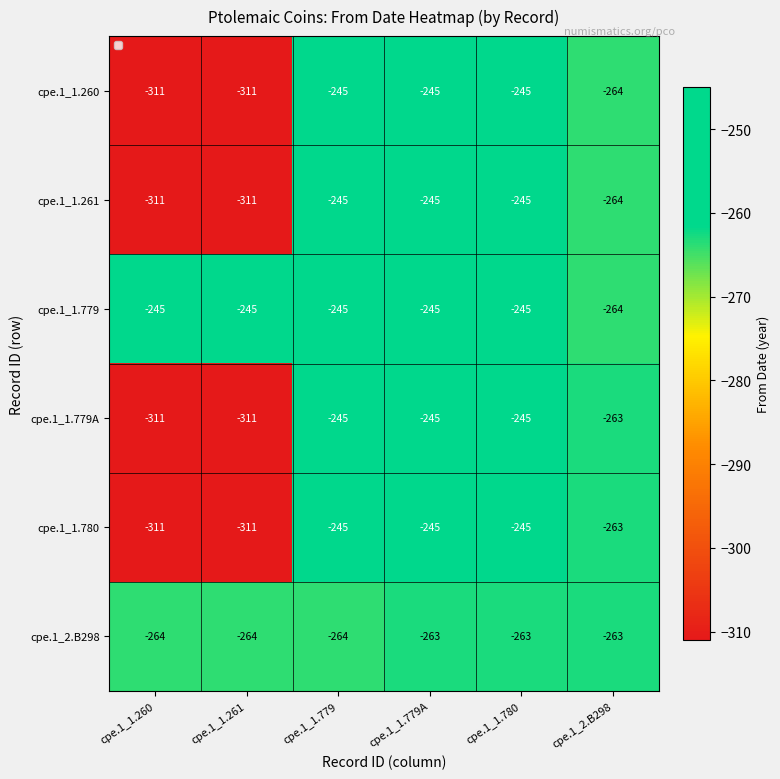

Is it true that cpe.1_1.261 equals -245 at cpe.1_1.780?

True